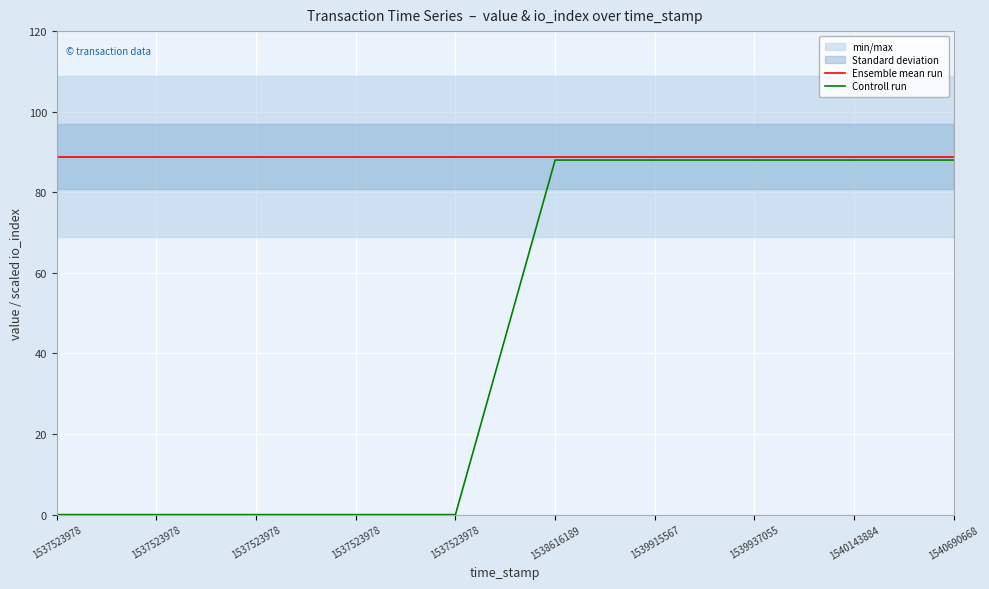

What is the difference between the maximum and minimum values in the Controll run series?

88.0